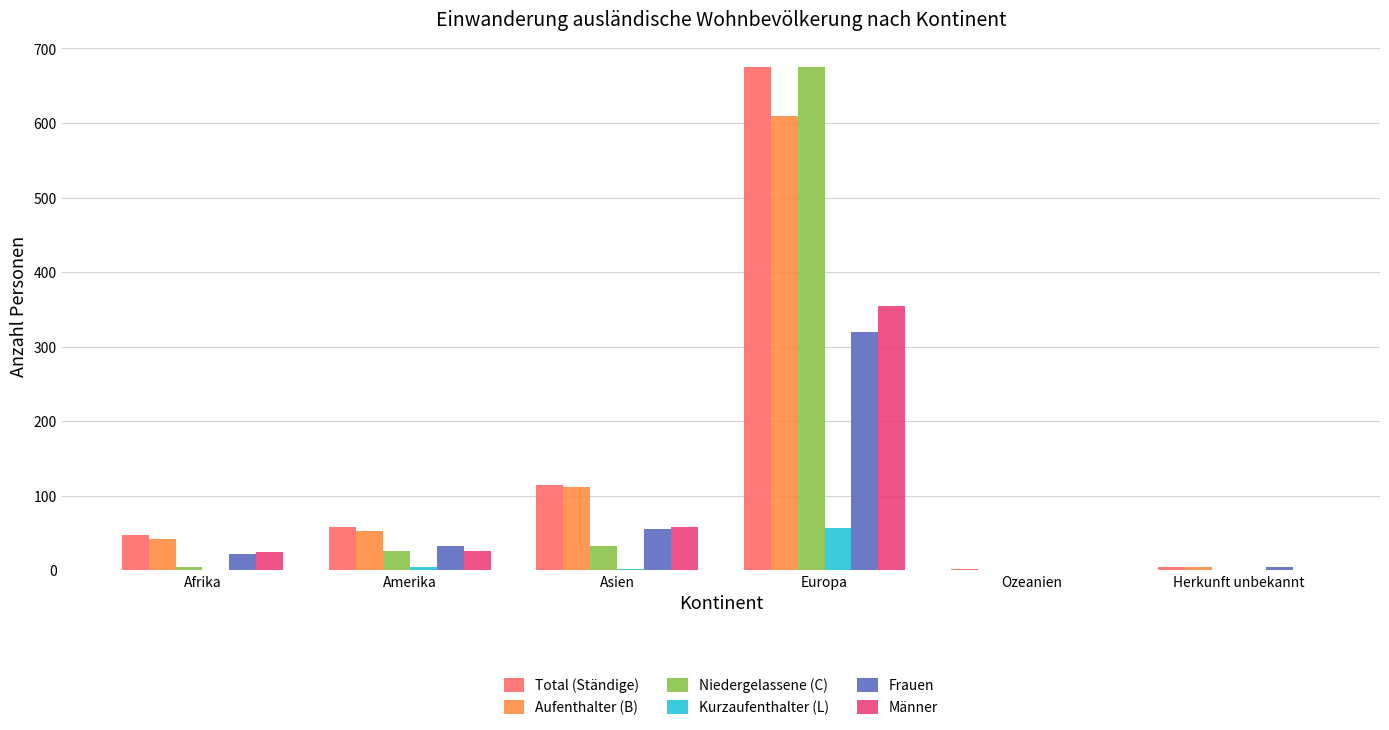

What is the sum of all Aufenthalter (B) values?

823